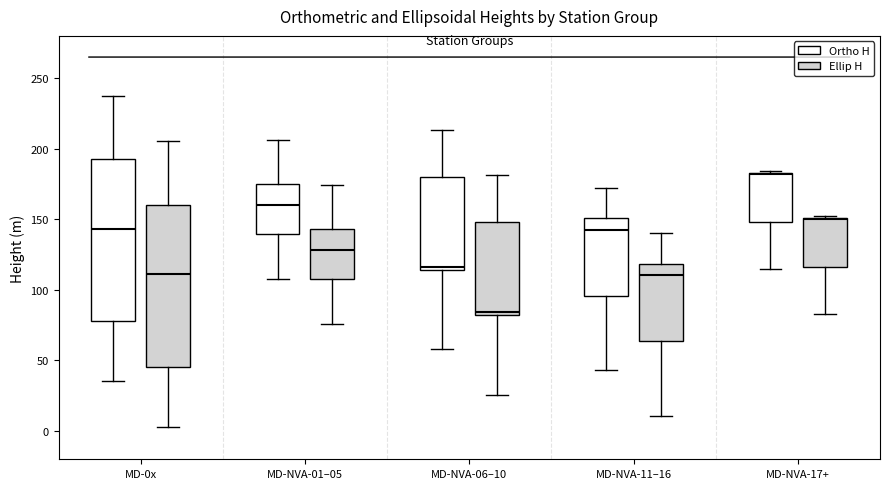

Where is the upper edge of the box for MD-0x (Ellip H) on the y-axis? The values are not printed on the chart, so give them approximately, as read against the axis.

160